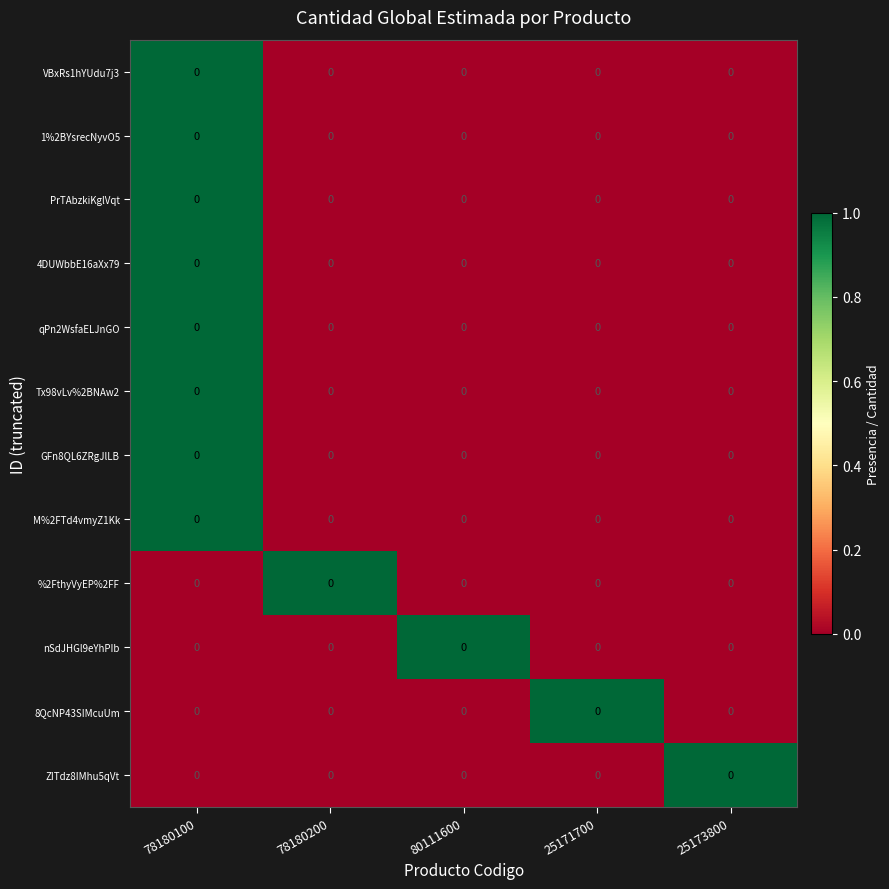

How many GFn8QL6ZRgJlLB values are between 0 and 1?

5